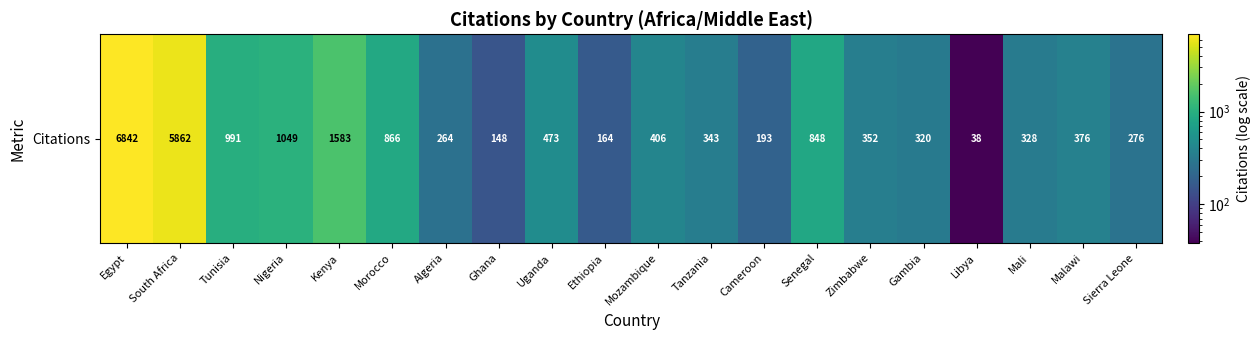

List the labels in order of value, largest first.

Egypt, South Africa, Kenya, Nigeria, Tunisia, Morocco, Senegal, Uganda, Mozambique, Malawi, Zimbabwe, Tanzania, Mali, Gambia, Sierra Leone, Algeria, Cameroon, Ethiopia, Ghana, Libya